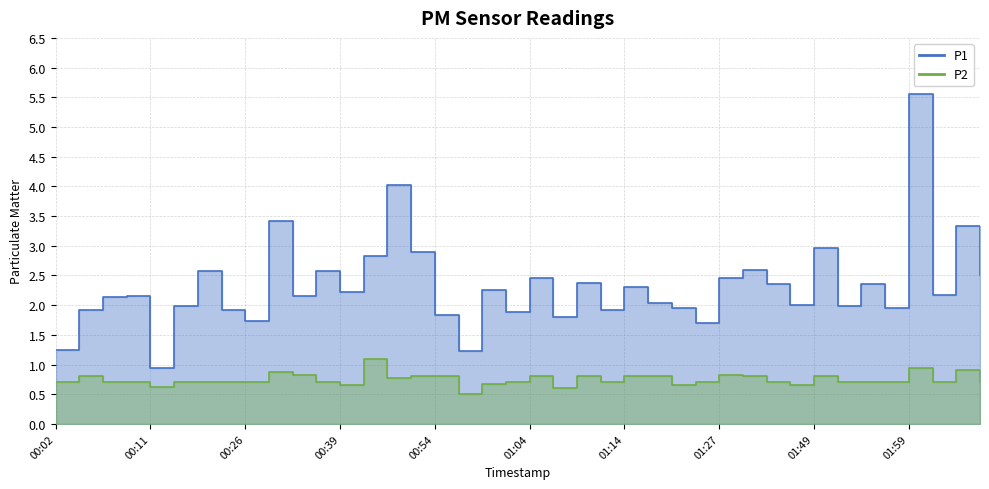

What is the value of the P2 point at the 13th from the left?

0.7